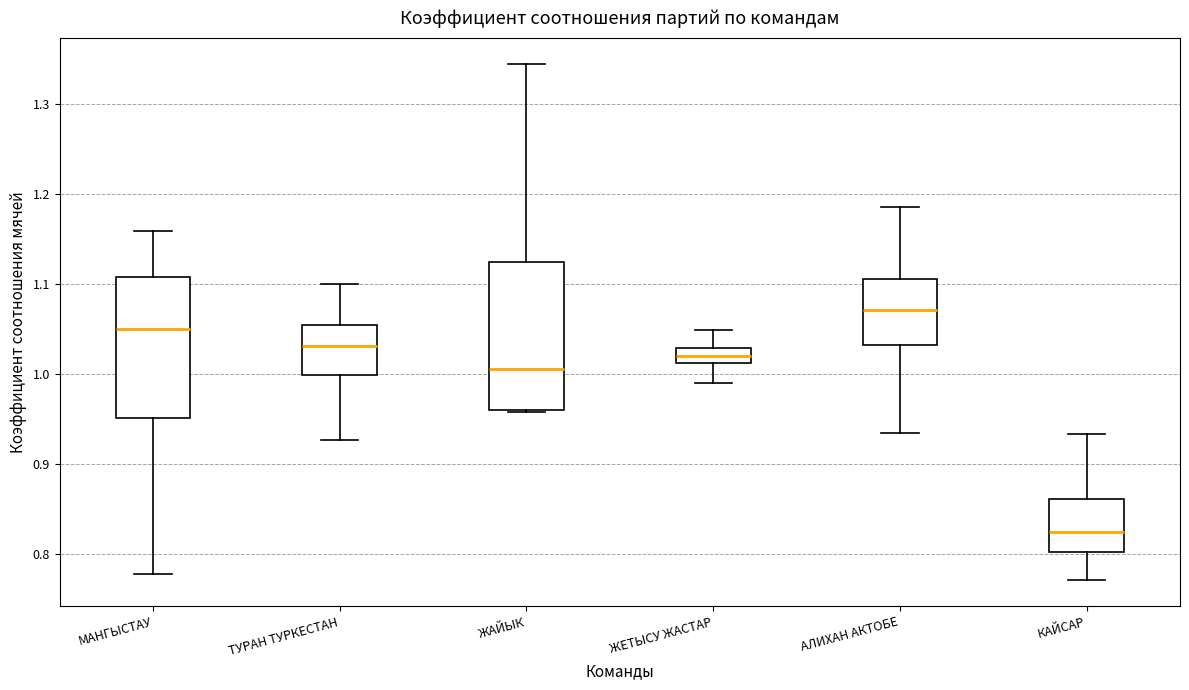

Which box's median line is the highest?

АЛИХАН АКТОБЕ